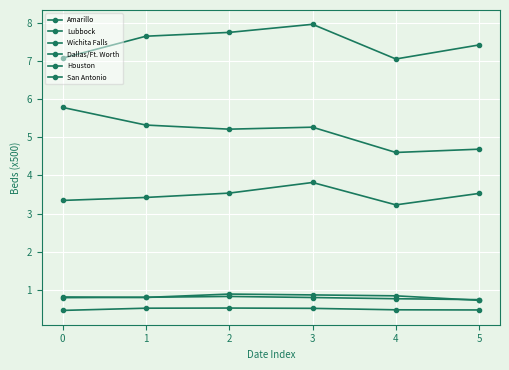

Which series has the widest spread of values?

Houston